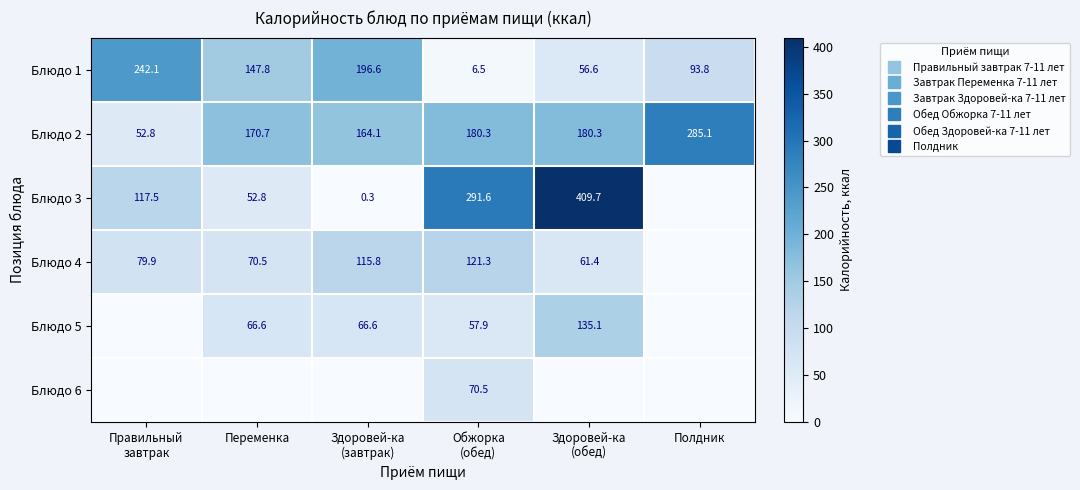

Rank the series by their maximum value, from highest to lowest.

Блюдо 3, Блюдо 2, Блюдо 1, Блюдо 5, Блюдо 4, Блюдо 6